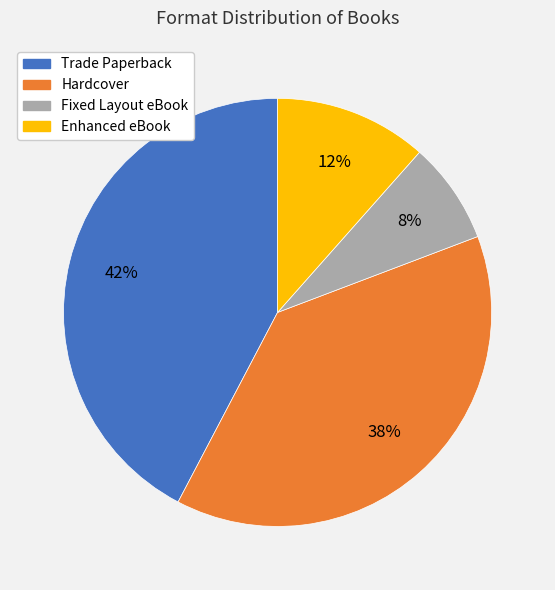

Do Hardcover and Fixed Layout eBook together represent more than half of the pie?

No